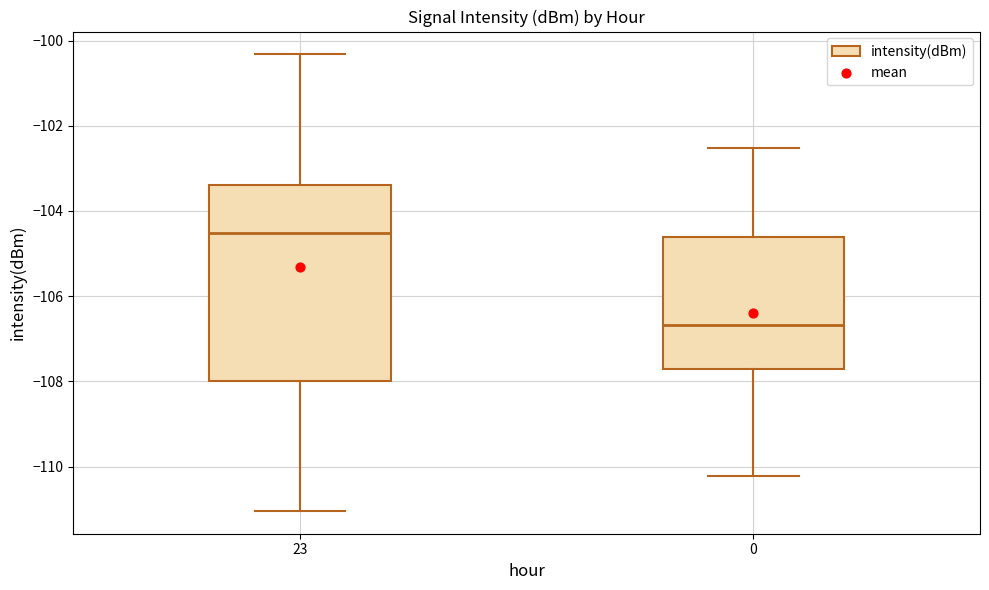

Which box's median line is the highest?

23